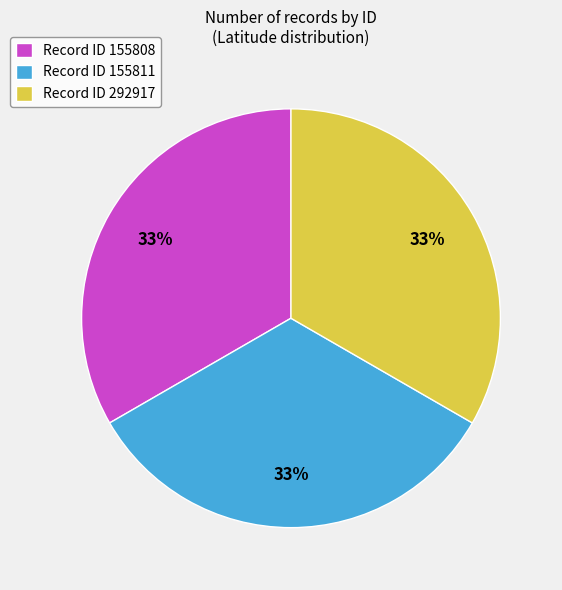

Do Record ID 155808 and Record ID 155811 together represent more than half of the pie?

Yes